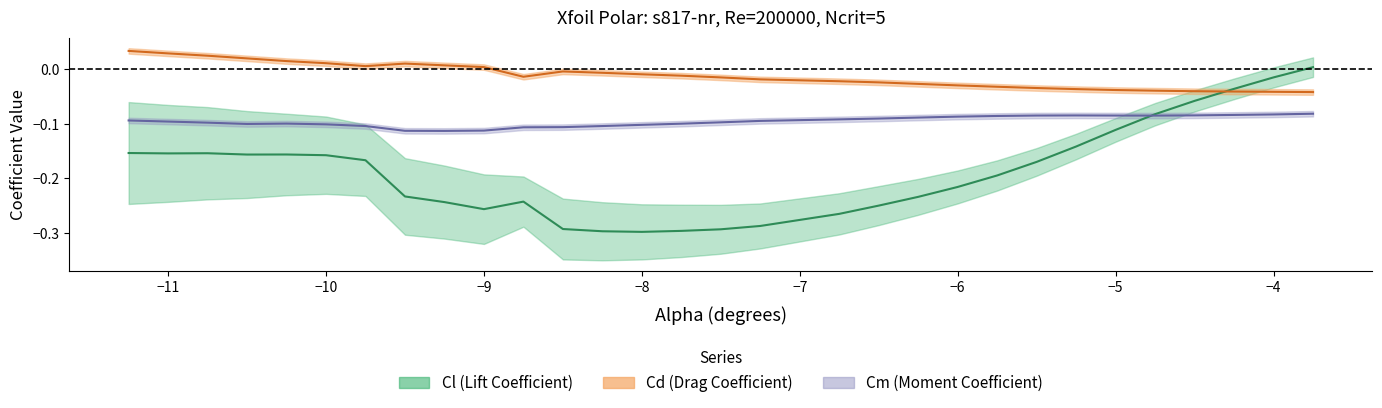

Which series has the largest total across all categories?

Cd (shifted)